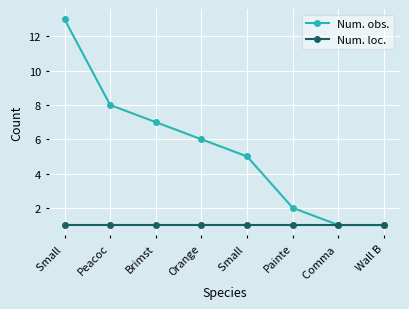

What value does the Num. obs. series have at Small , to the nearest 5?

15